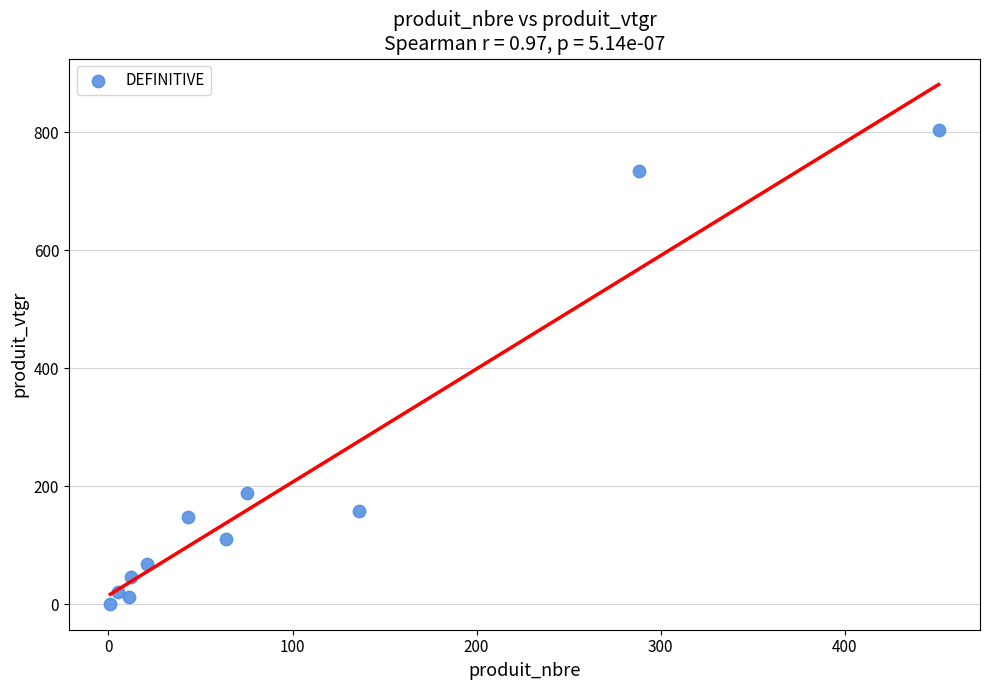

What is the range of X values (max minus min)?

450.0